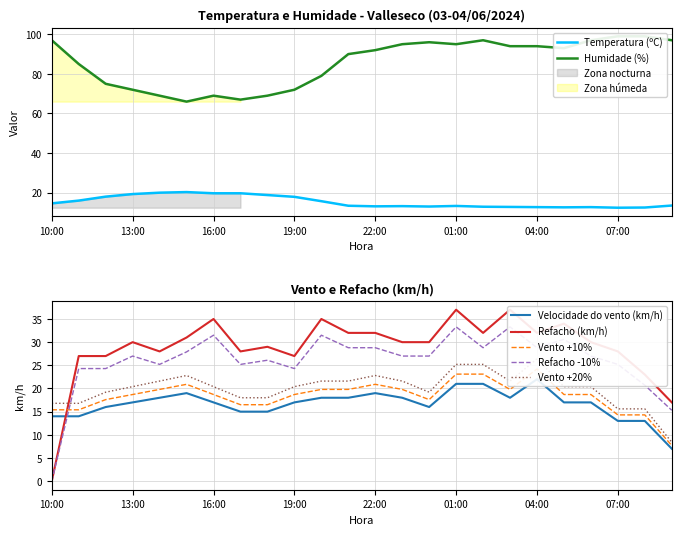

How many data points in Refacho (km/h) are less than 30?

10